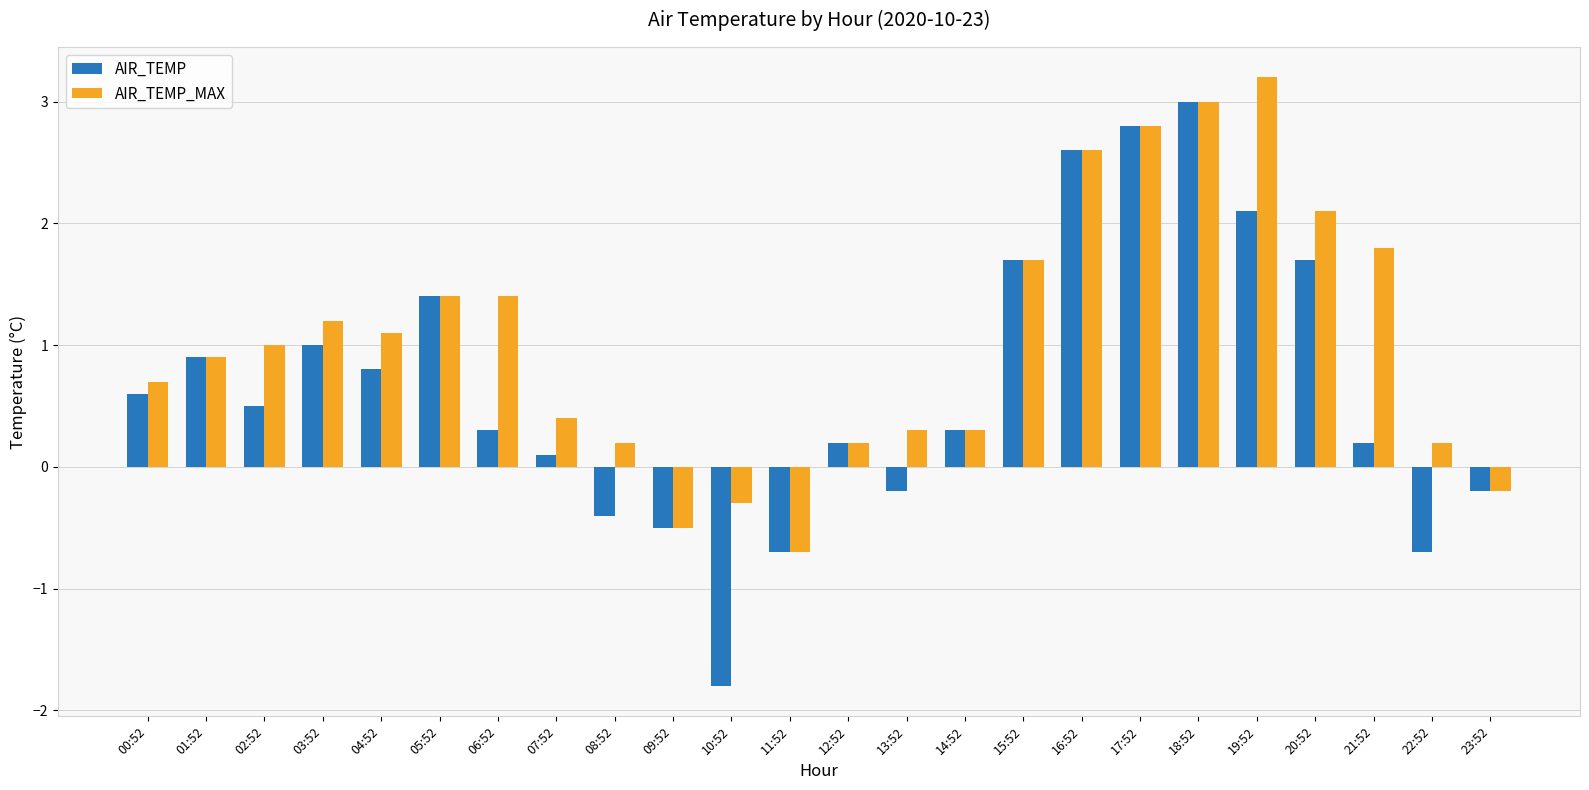

What is the label of the 8th bar from the right?

16:52